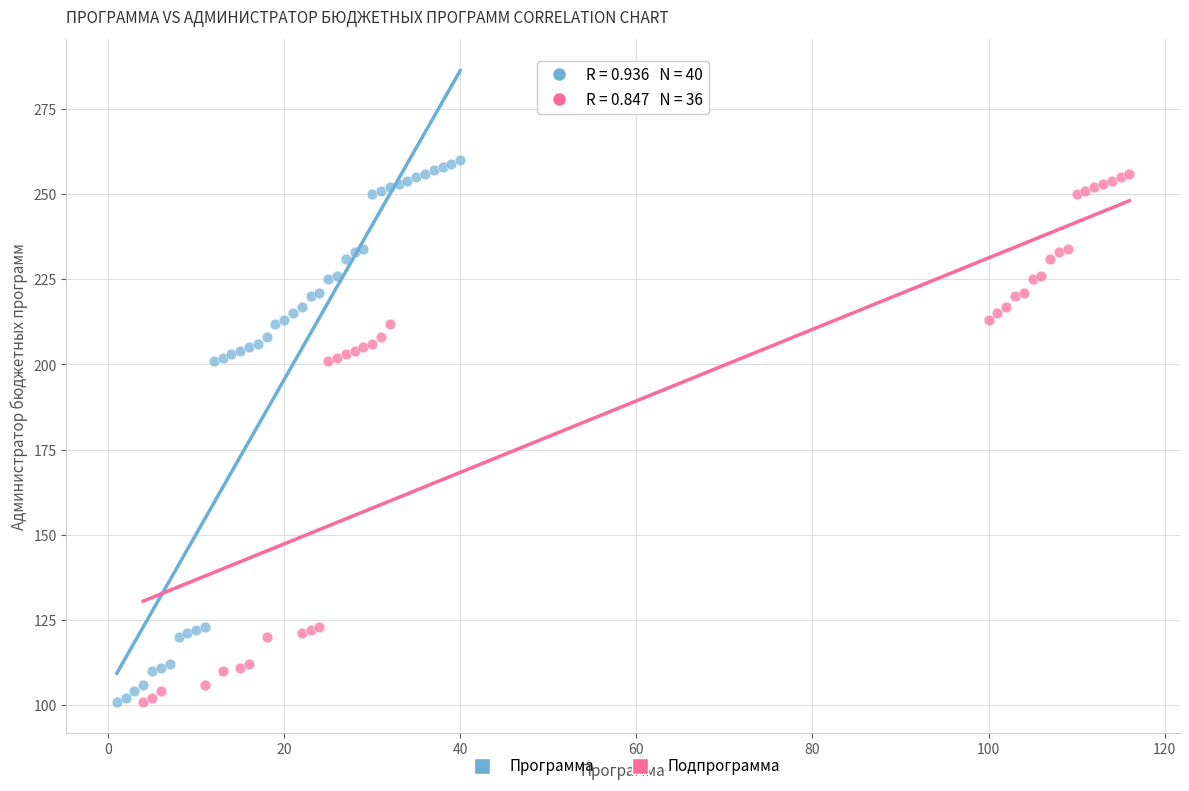

What are all the series names shown in the legend?

Программа, Подпрограмма